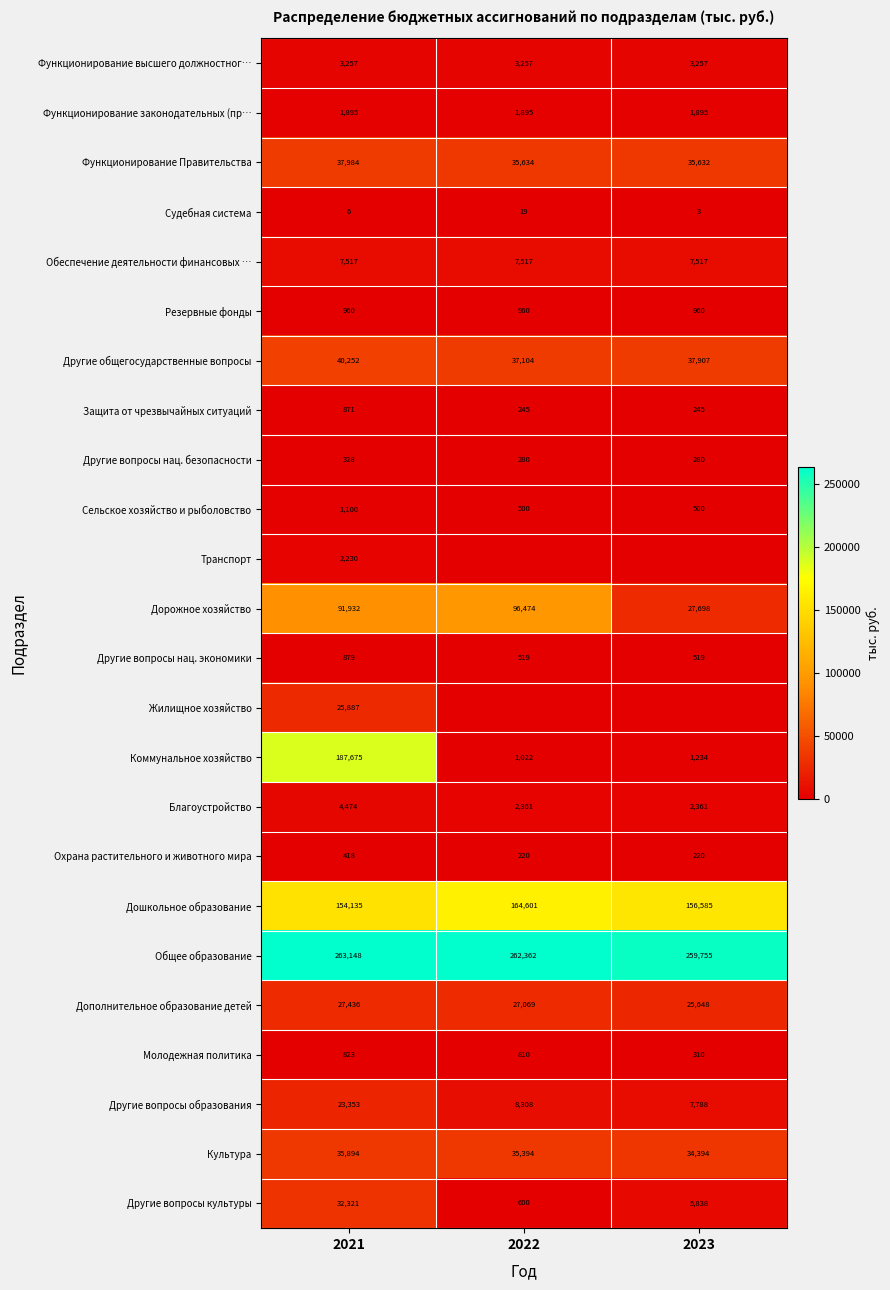

What is the maximum value for Сельское хозяйство и рыболовство?

1100